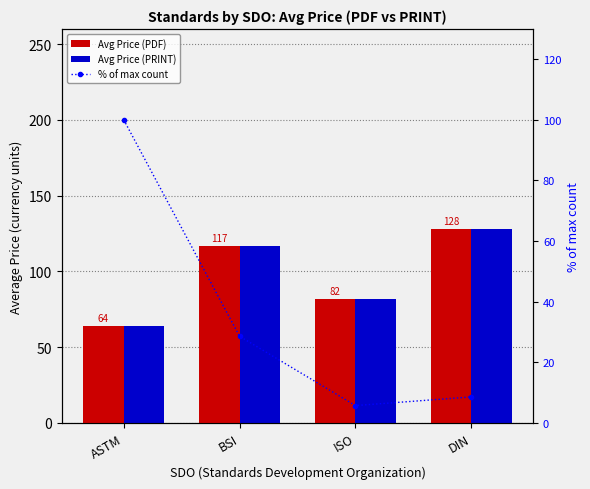

How many values in the Avg Price (PRINT) series are below 116?

2